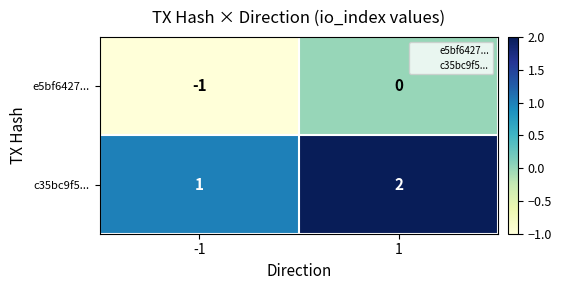

The value of c35bc9f5... at -1 is 1. True or false?

True